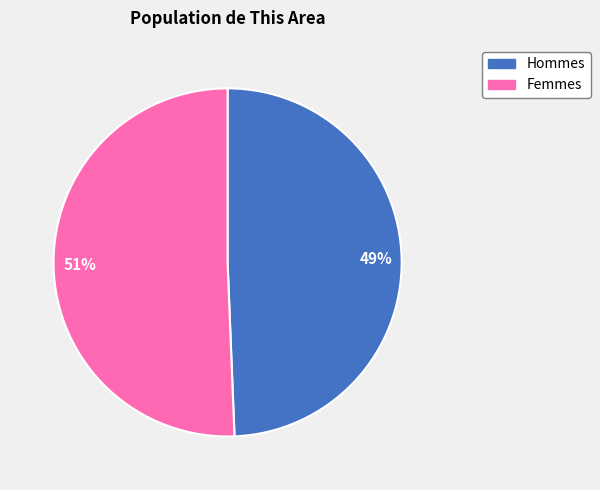

How many slices are in this pie chart?

2